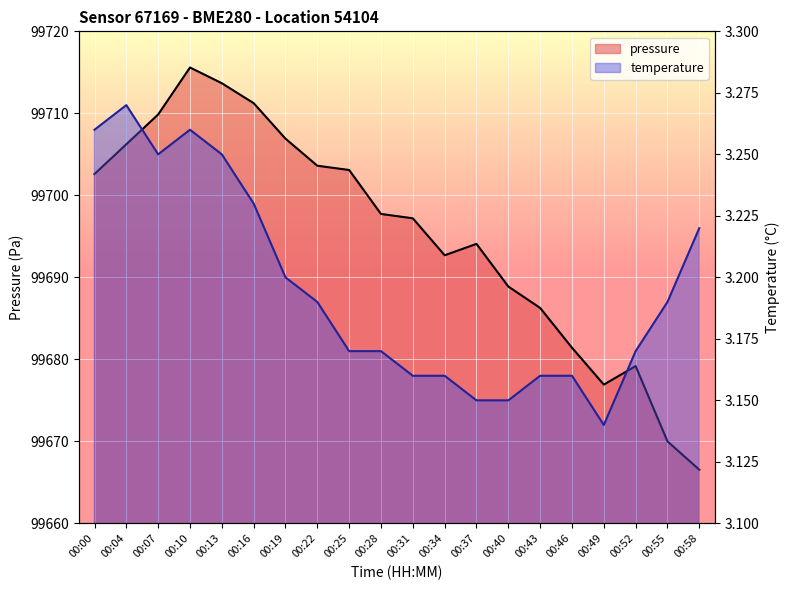

The temperature series shows 3.2 at 00:31. True or false?

True